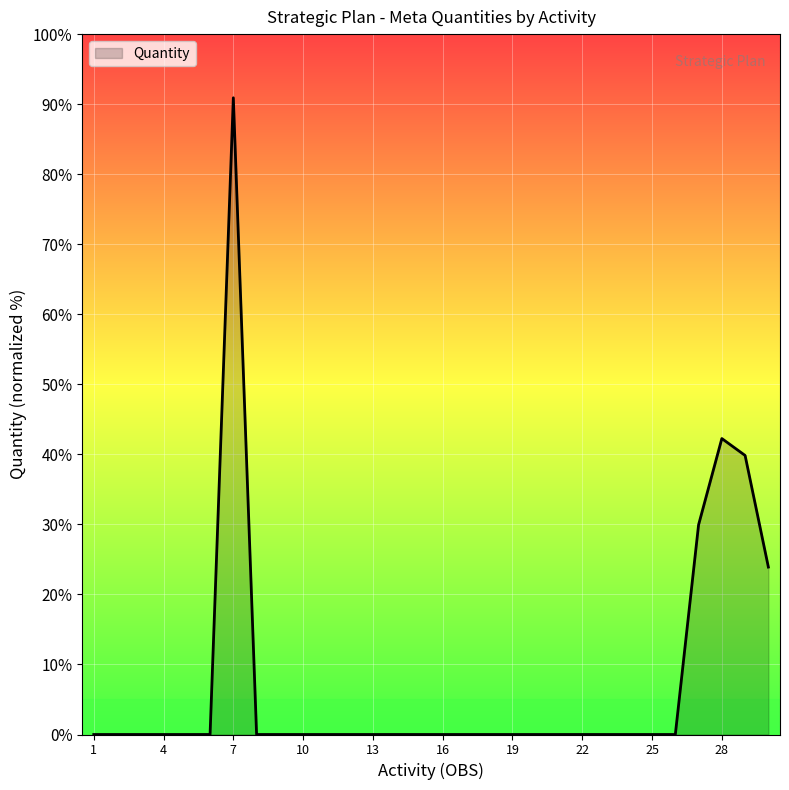

Does the chart have visible grid lines?

Yes